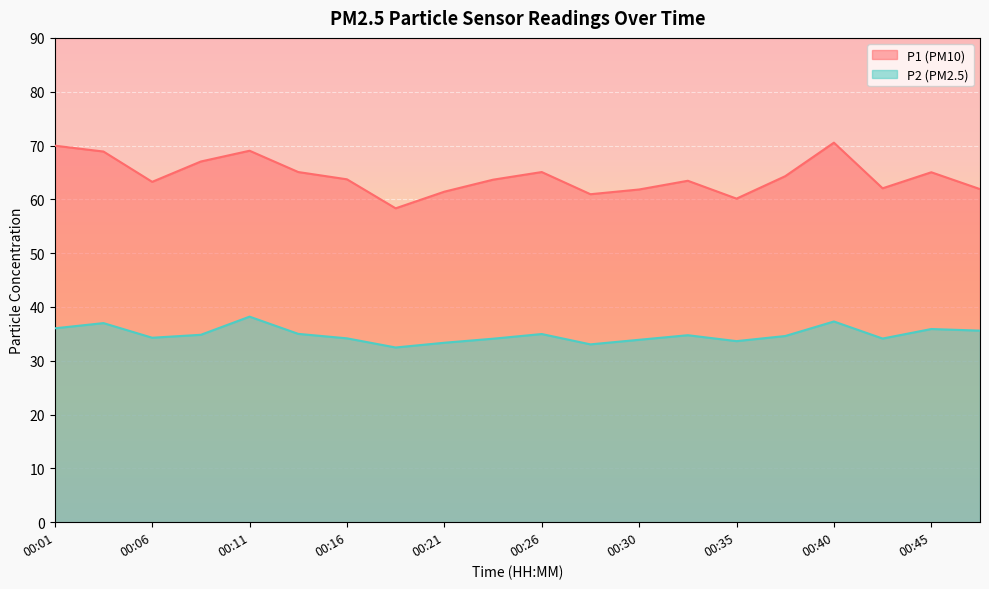

Where is the first local maximum for P1?

00:11